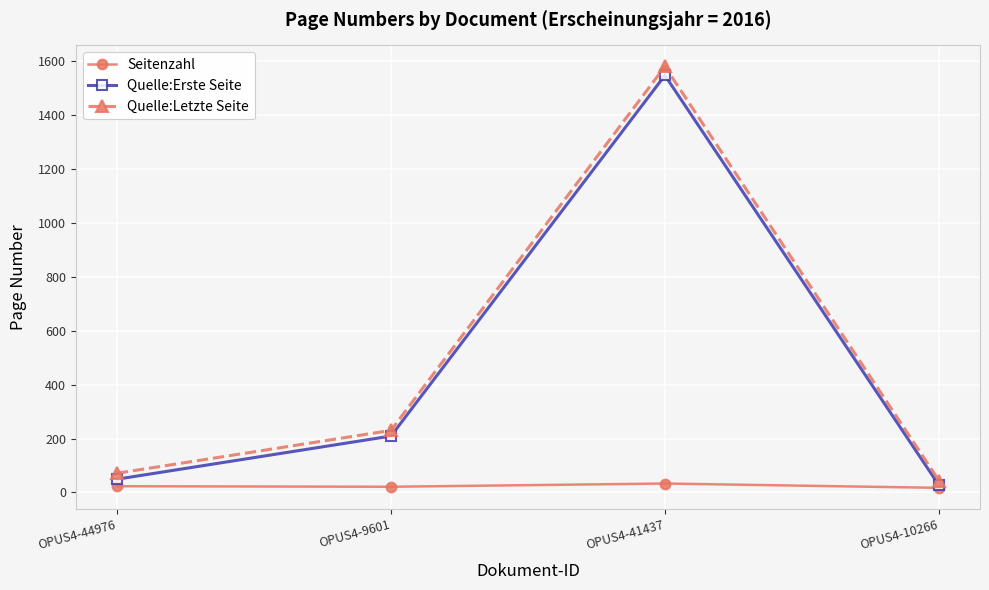

What is the label of the 2nd point from the right?

OPUS4-41437